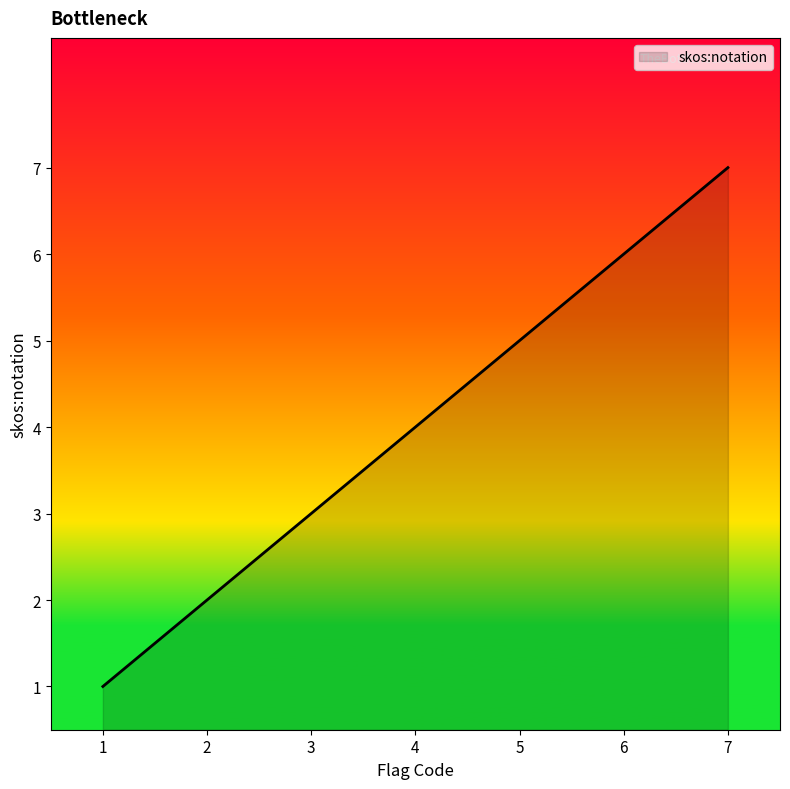

Reading left to right, list all the values displayed in this chart.

1=1	2=2	3=3	4=4	5=5	6=6	7=7